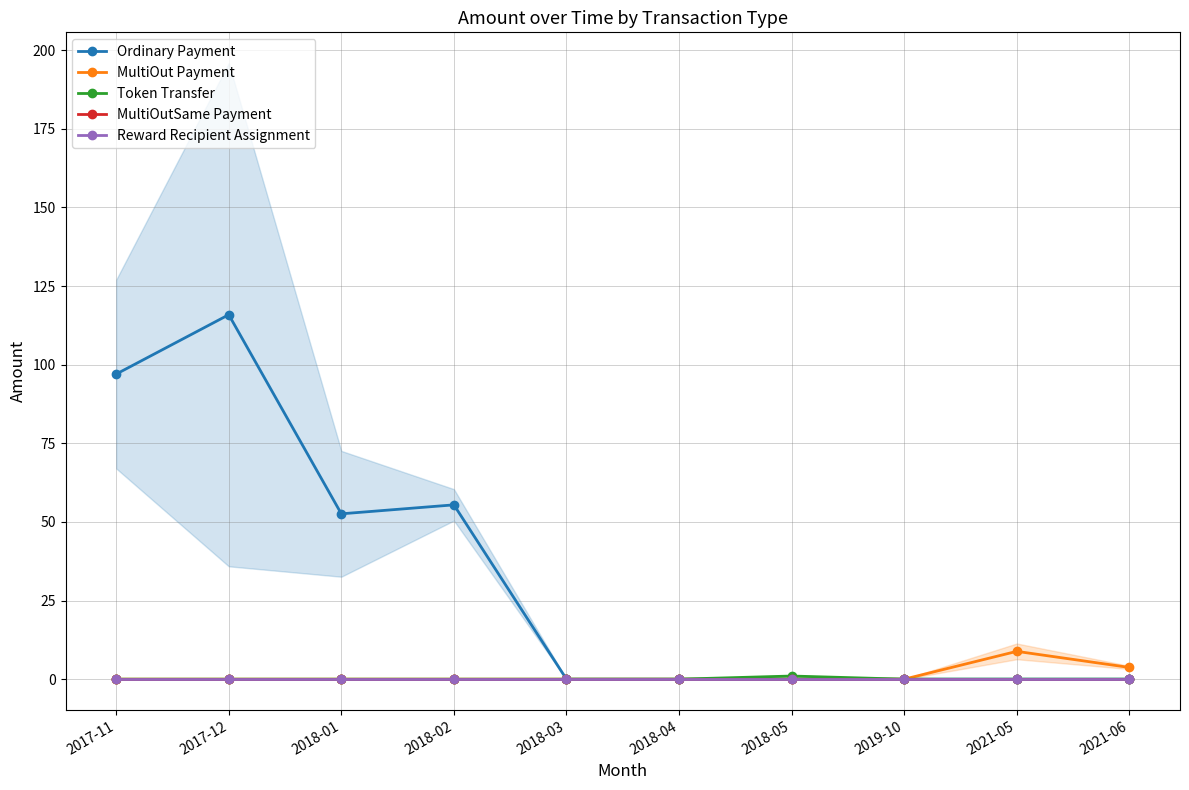

Between 2018-02 and 2021-06, which is larger?

2018-02